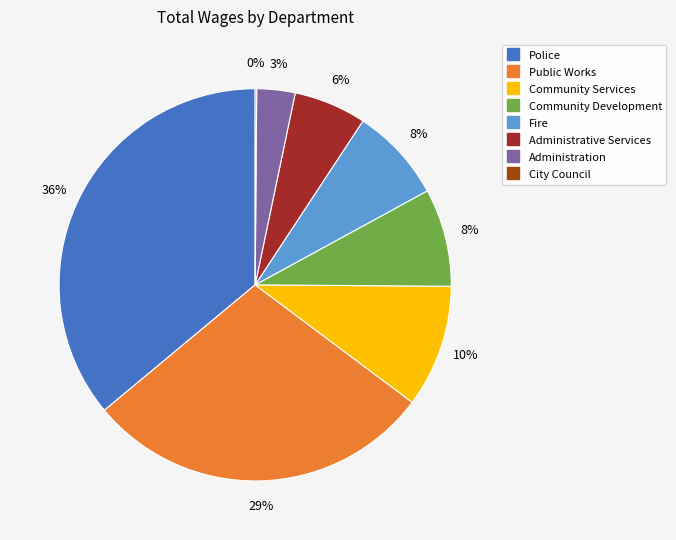

What is the largest slice in the pie chart?

Police